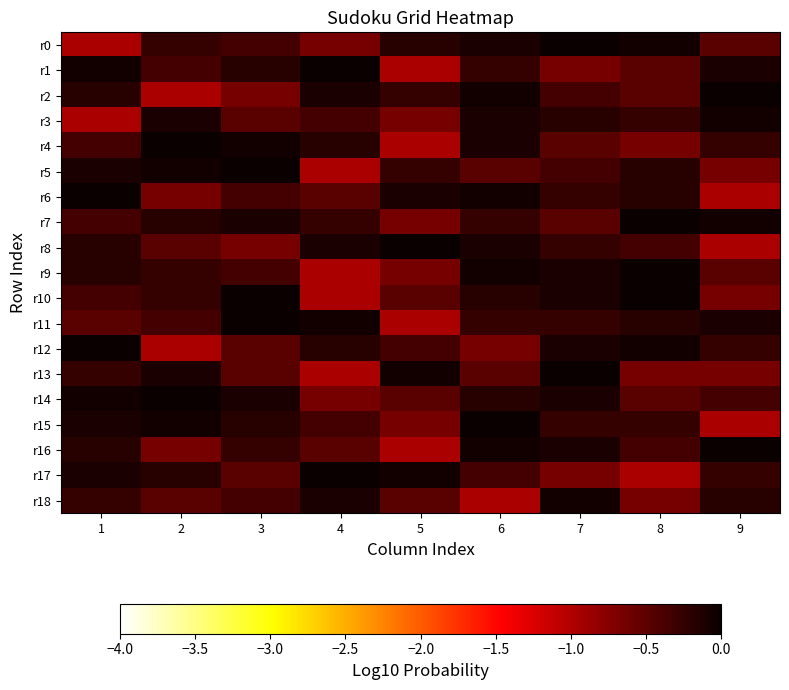

Which category has the highest value across all series?

7